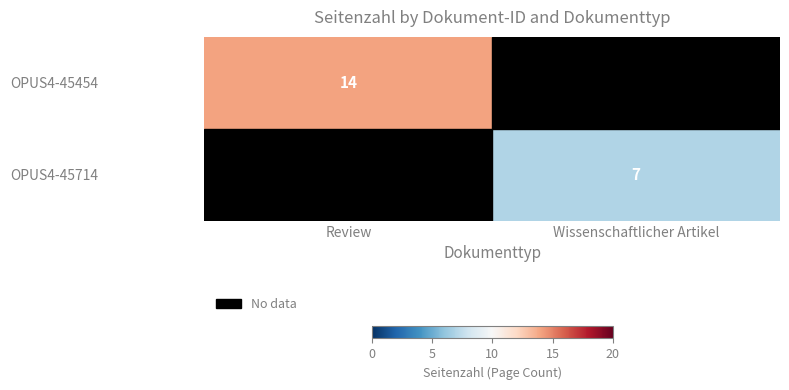

Is it true that OPUS4-45714 equals 7 at Wissenschaftlicher Artikel?

True